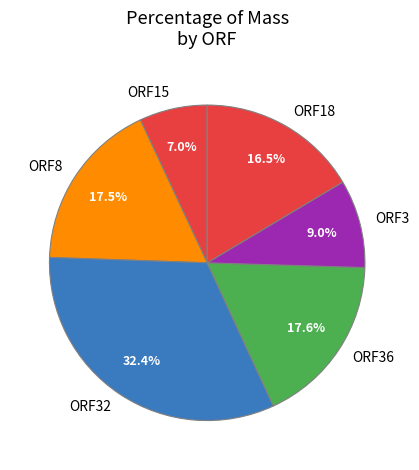

How many segments does this pie chart have?

6